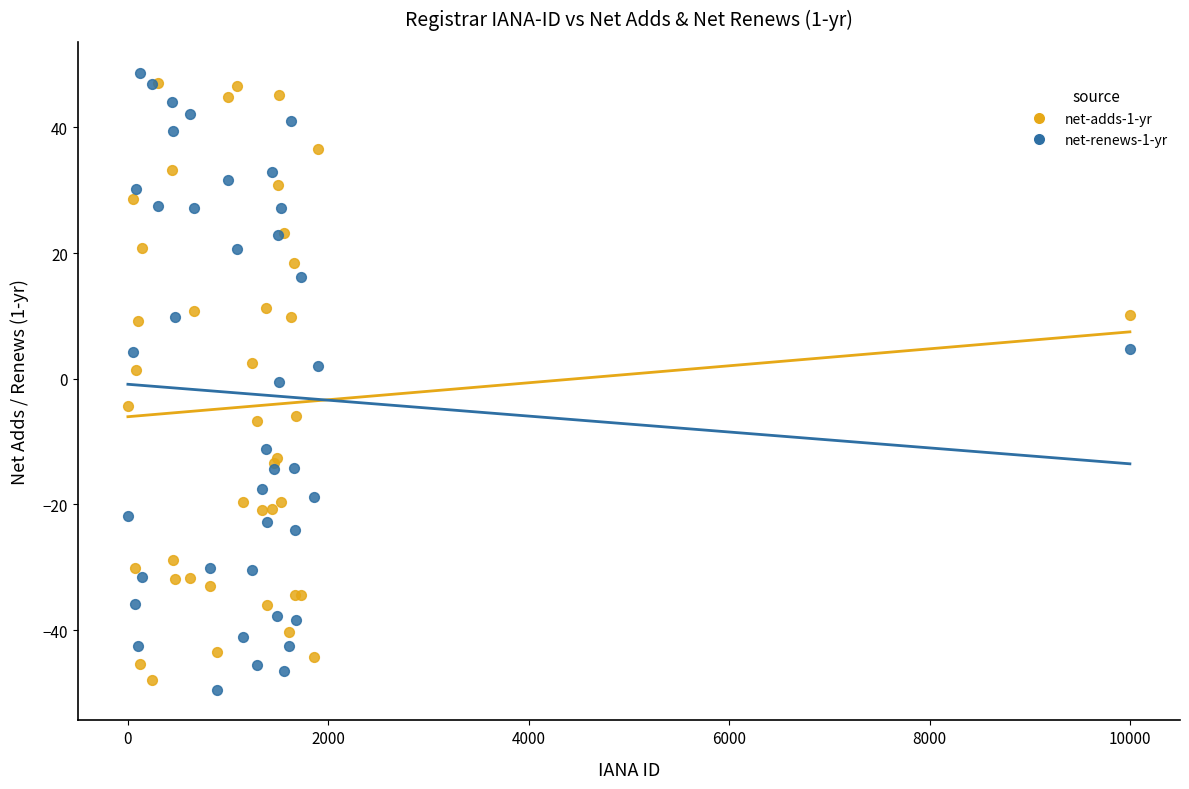

Which series contains the highest Y value?

net-renews-1-yr